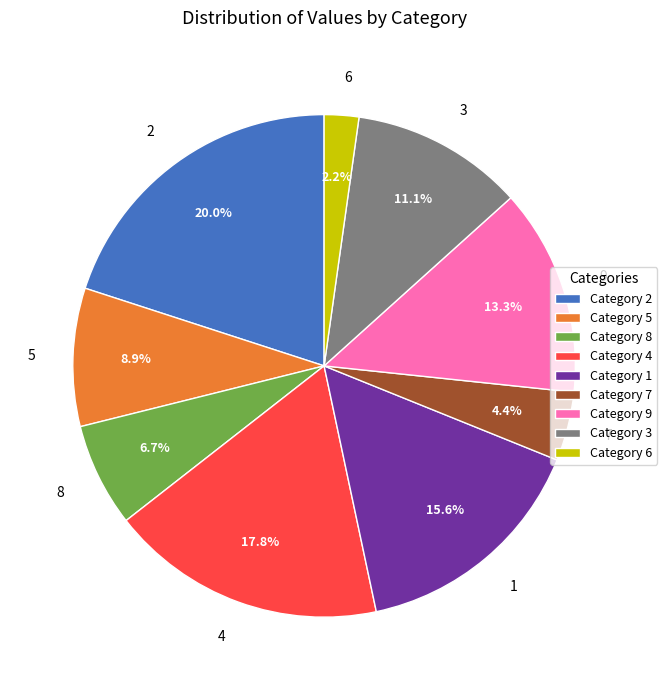

Count the number of slices in the pie.

9